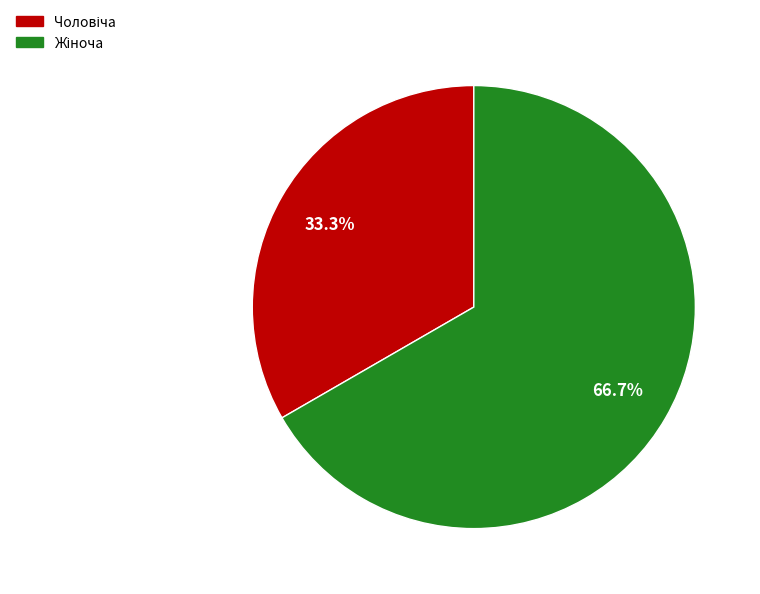

Is there any slice that represents more than half of the pie?

Yes